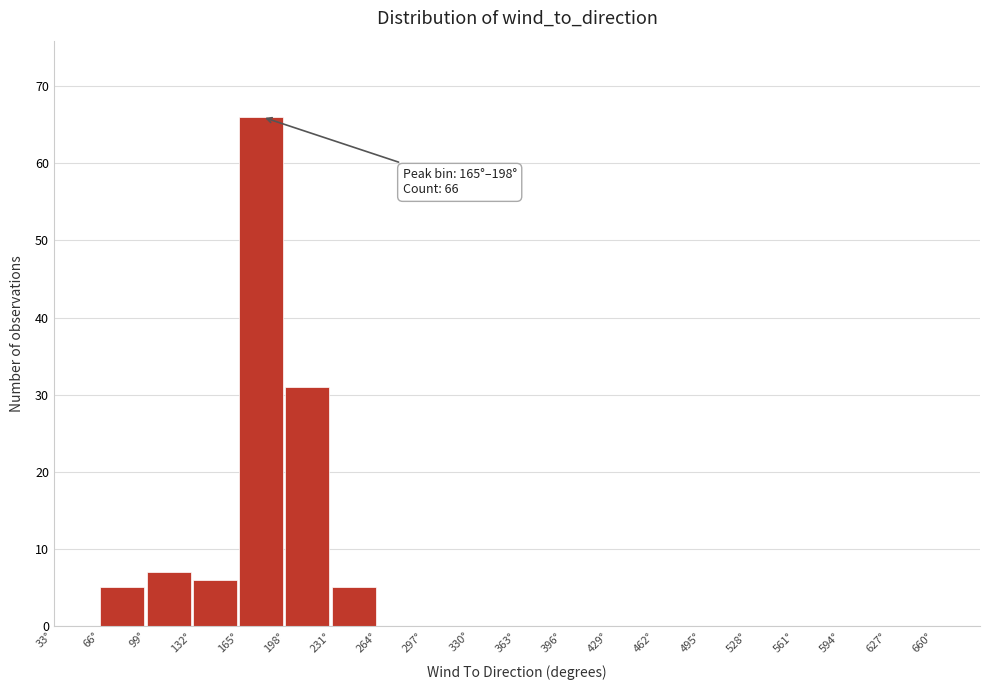

Over which range of the x-axis is the bar tallest?

165 to 198